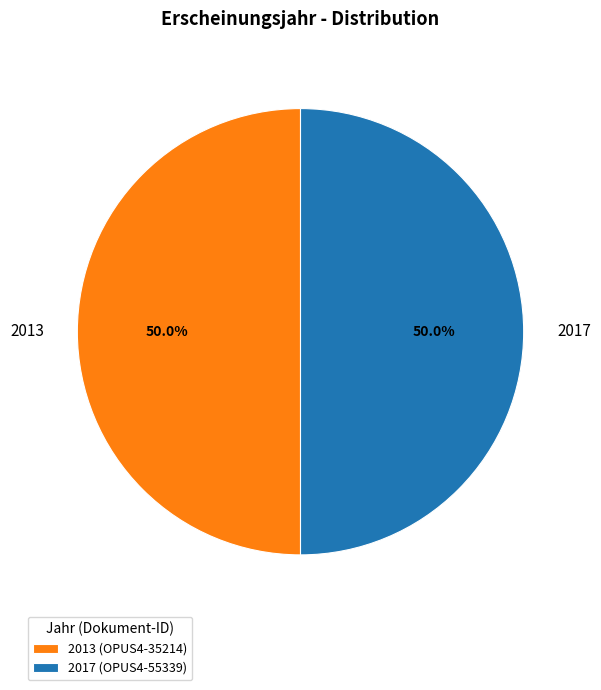

What is the ratio of the value at 2013 to the value at 2017?

1.0